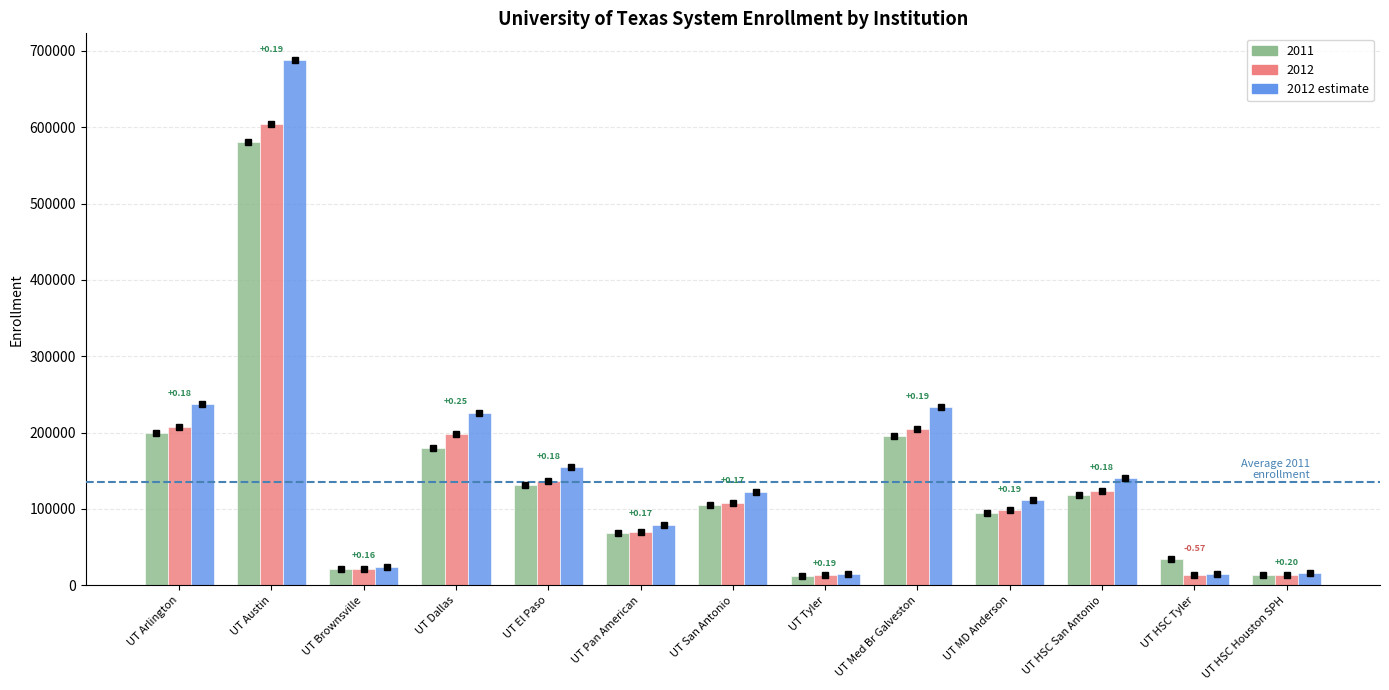

Where is 2012 nearest to the value 308503?

UT Arlington